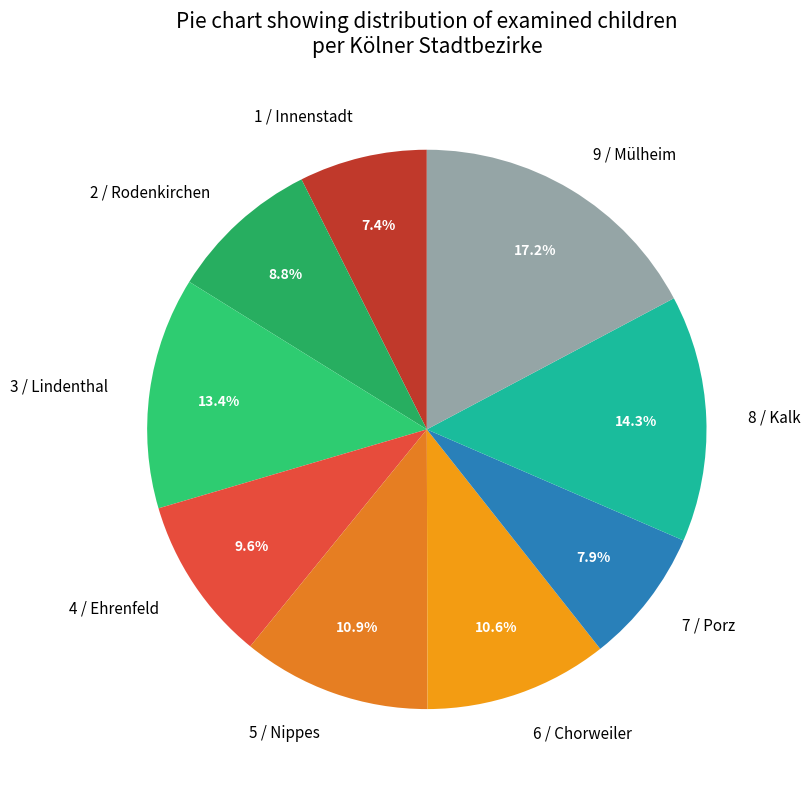

How much of the chart is everything except 9 / Mülheim?

82.8%